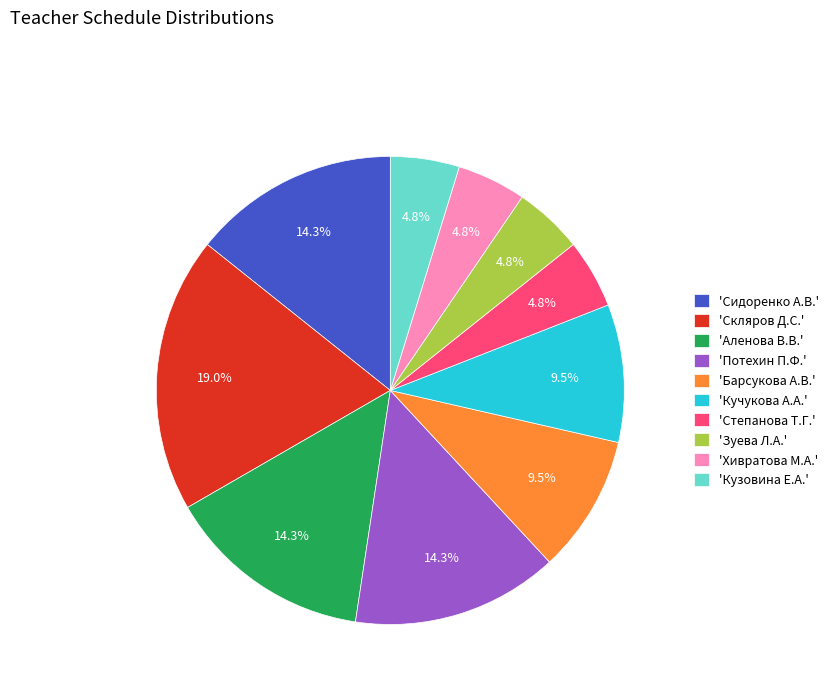

What percentage do 'Аленова В.В.' and 'Кучукова А.А.' together represent?

23.8%